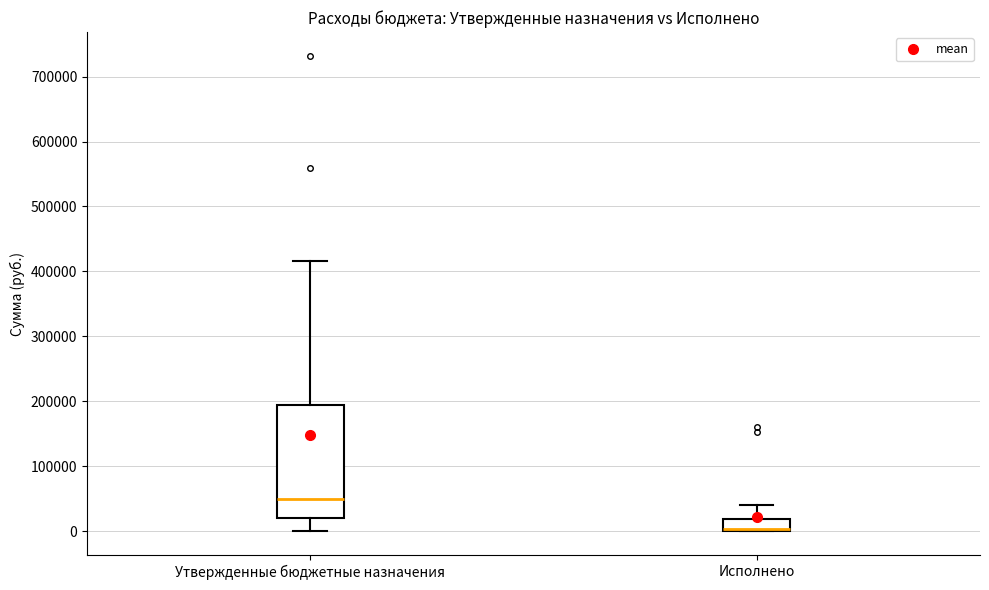

Reading left to right, read every box against the y-axis: the position of its median line, the range the box covers, and the ends of its whiskers. The values are not printed on the chart, so give them approximately, as read against the axis.

Утвержденные бюджетные назначения: median 50000, box 20000 to 190000, whiskers 0 to 420000
Исполнено: median 0 (just above the box's lower edge), box 0 to 20000, whiskers 0 to 40000